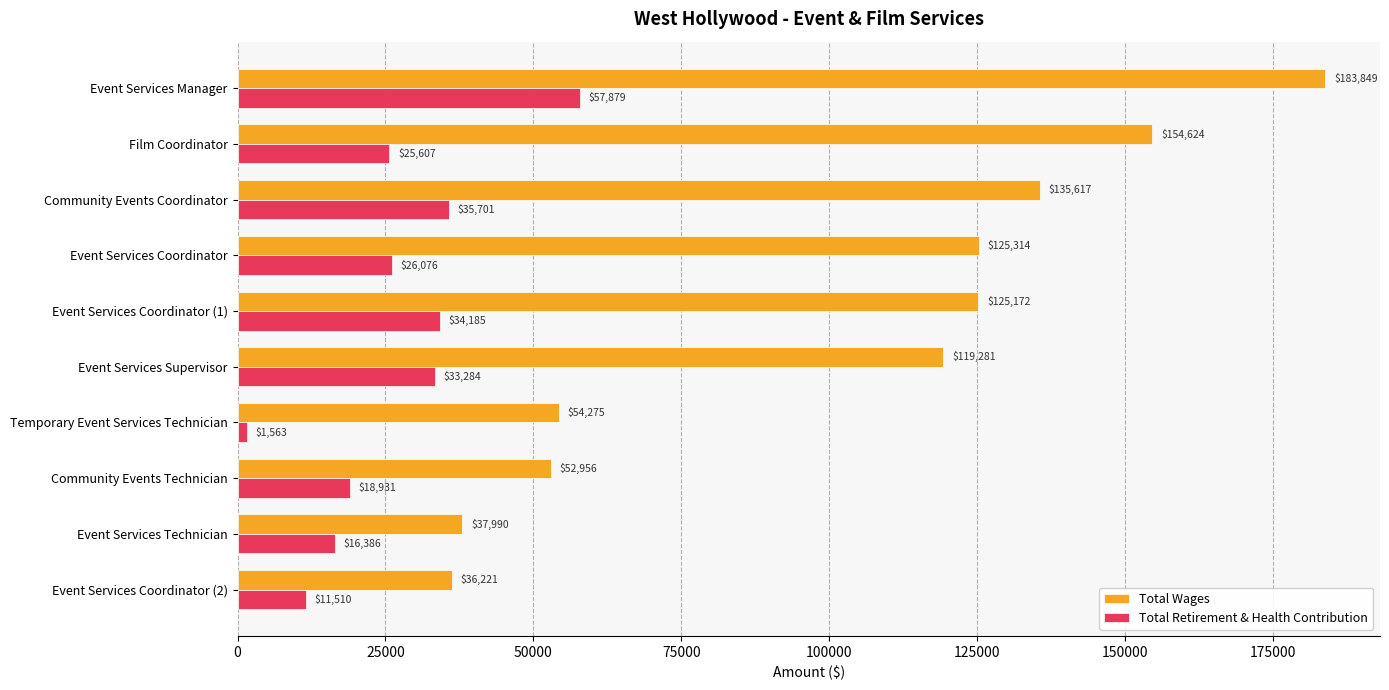

The value of Total Wages at Event Services Coordinator (1) is 125172. True or false?

True